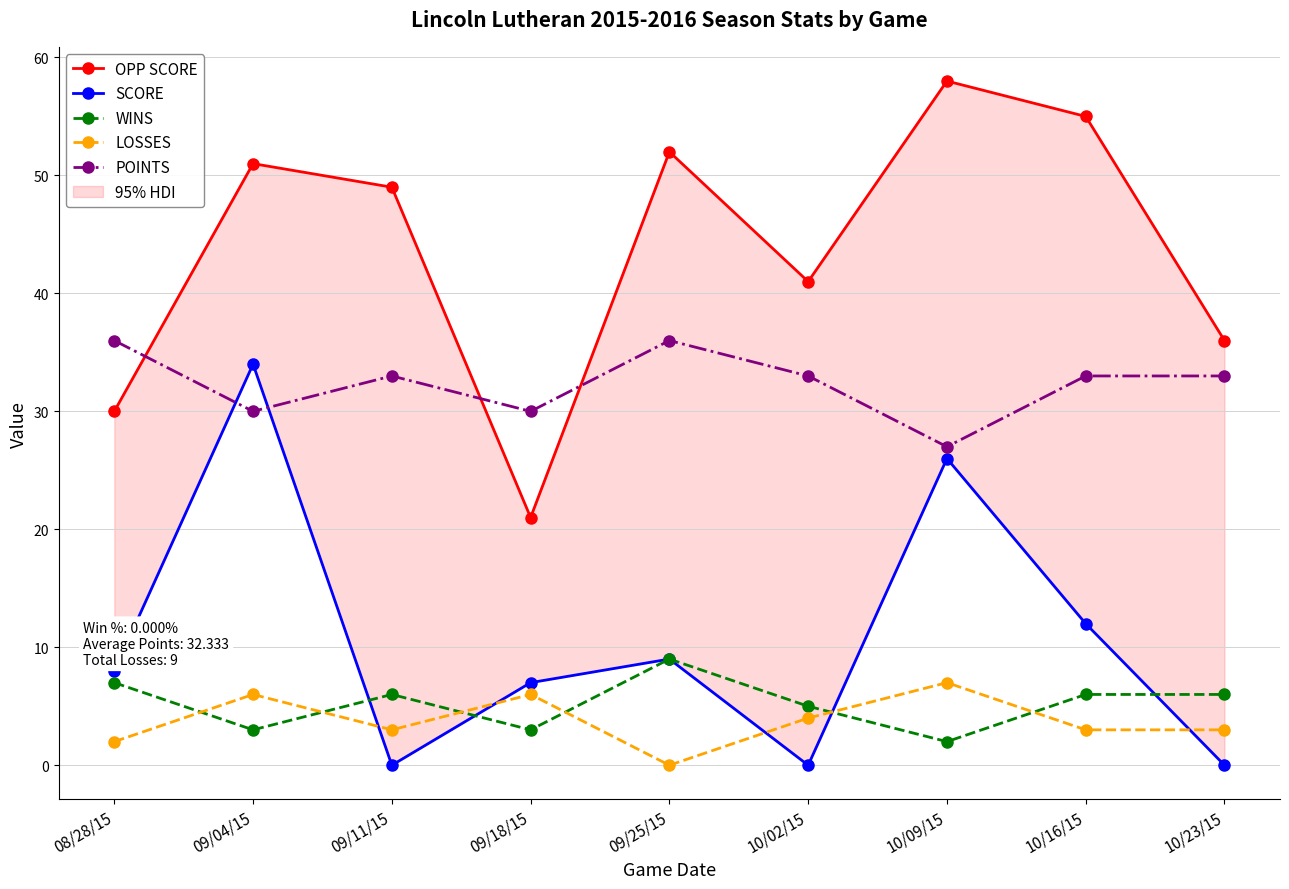

At which label is SCORE closest to 17?

10/16/15